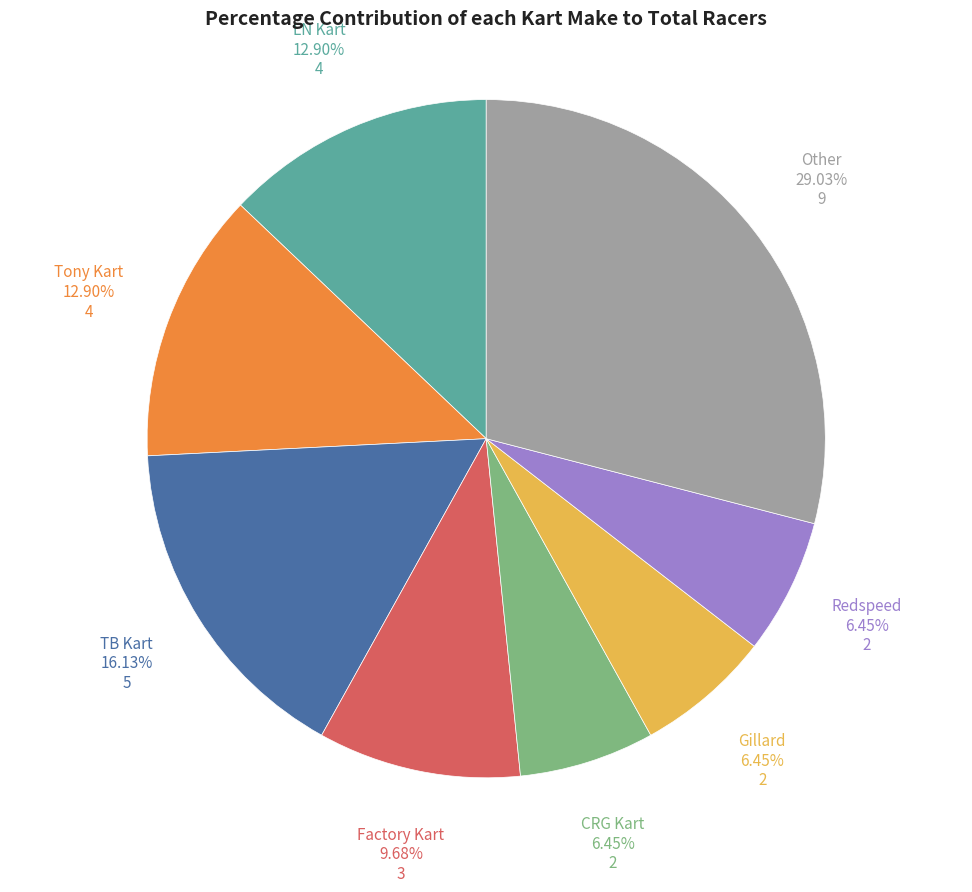

Is there a majority slice in this chart?

No